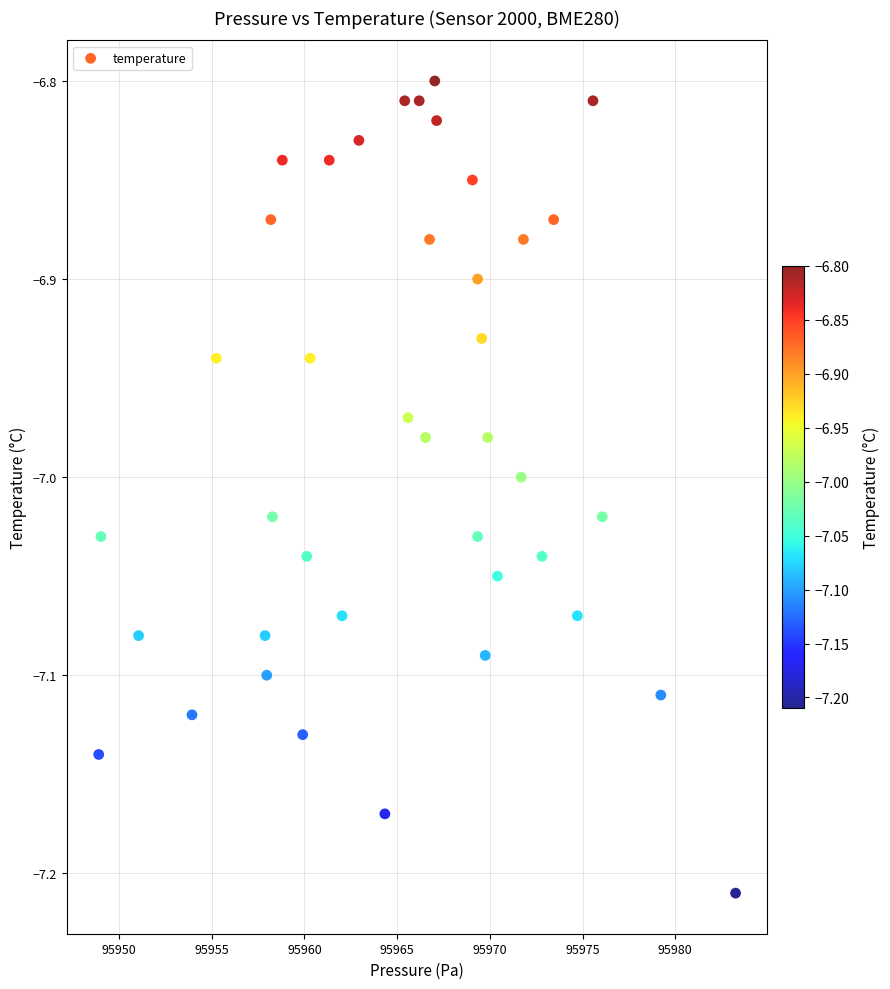

What is the range of Y values (max minus min)?

0.4